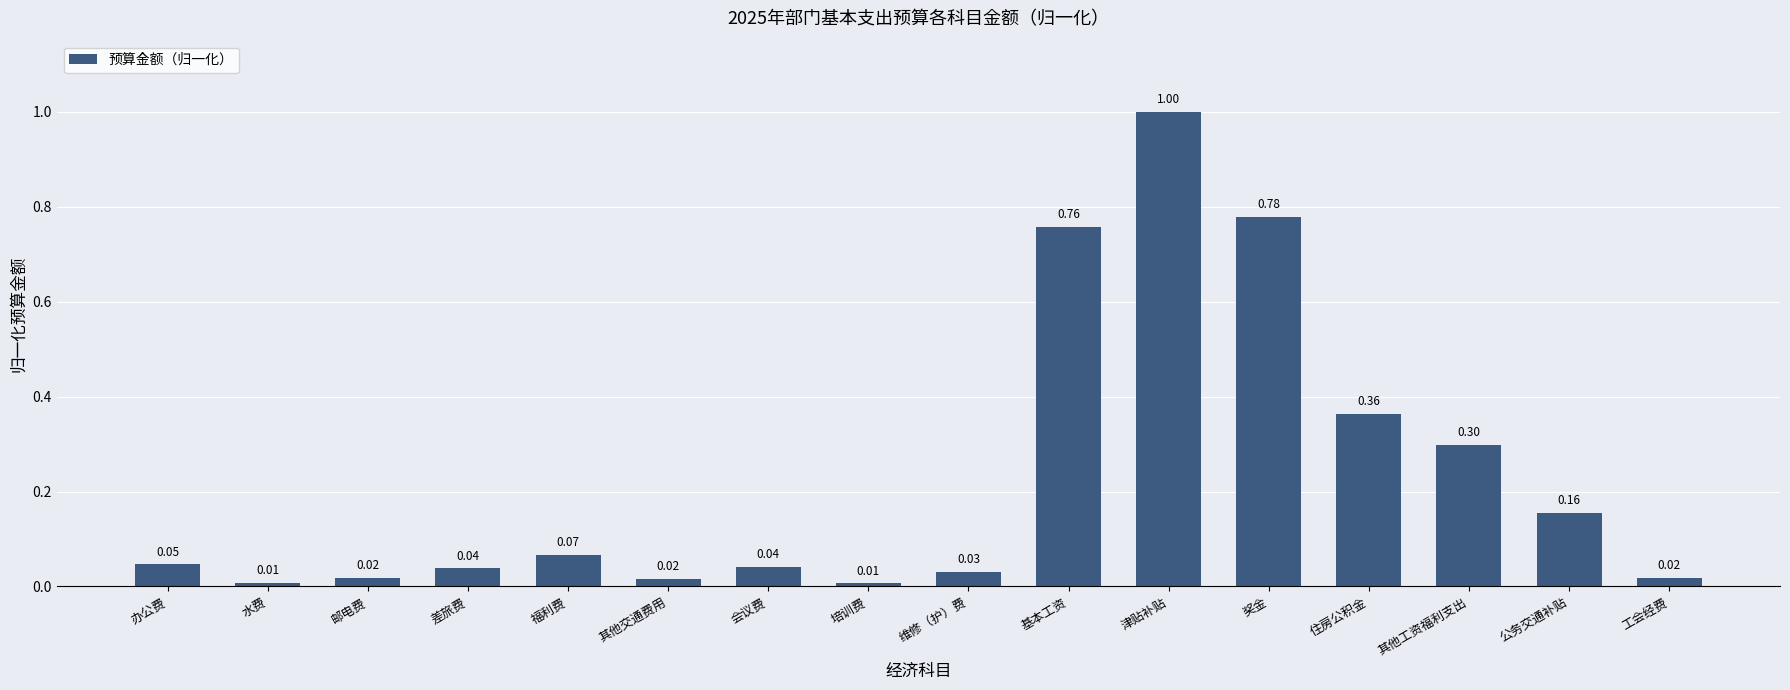

What is the difference between the maximum and minimum values?

1.0